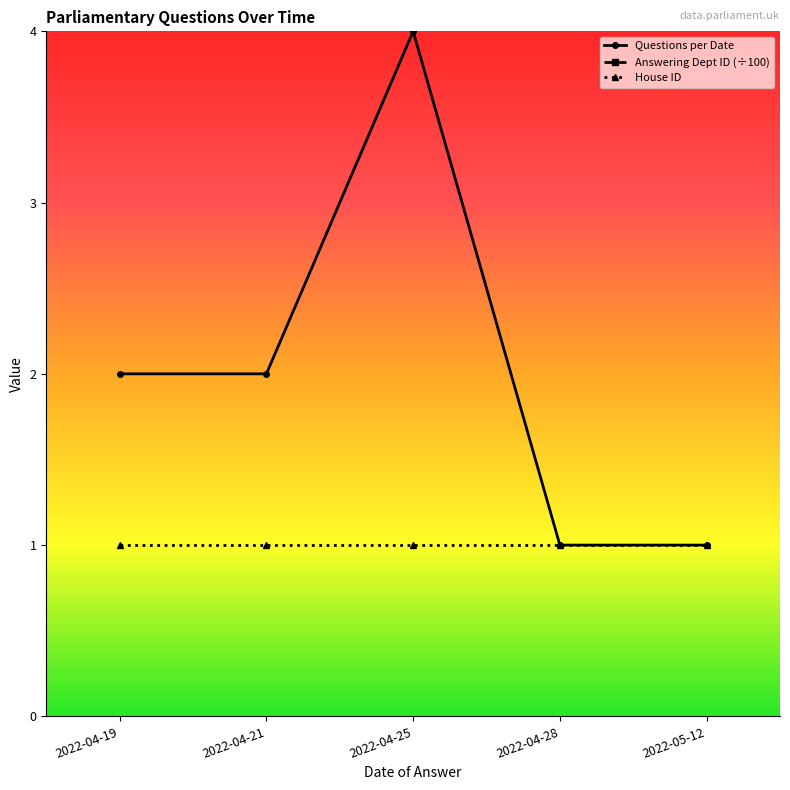

True or false: Questions per Date and House ID intersect in this chart.

False